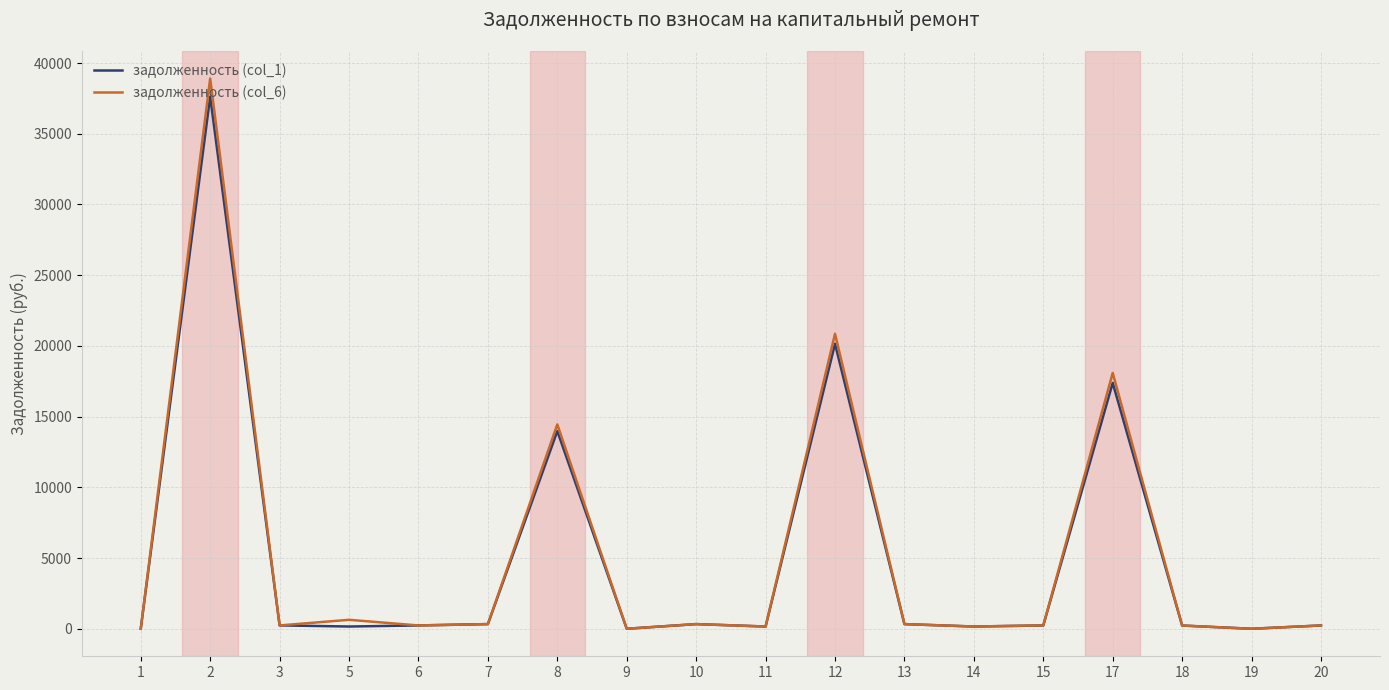

At how many categories does at least one series exceed 20051?

2